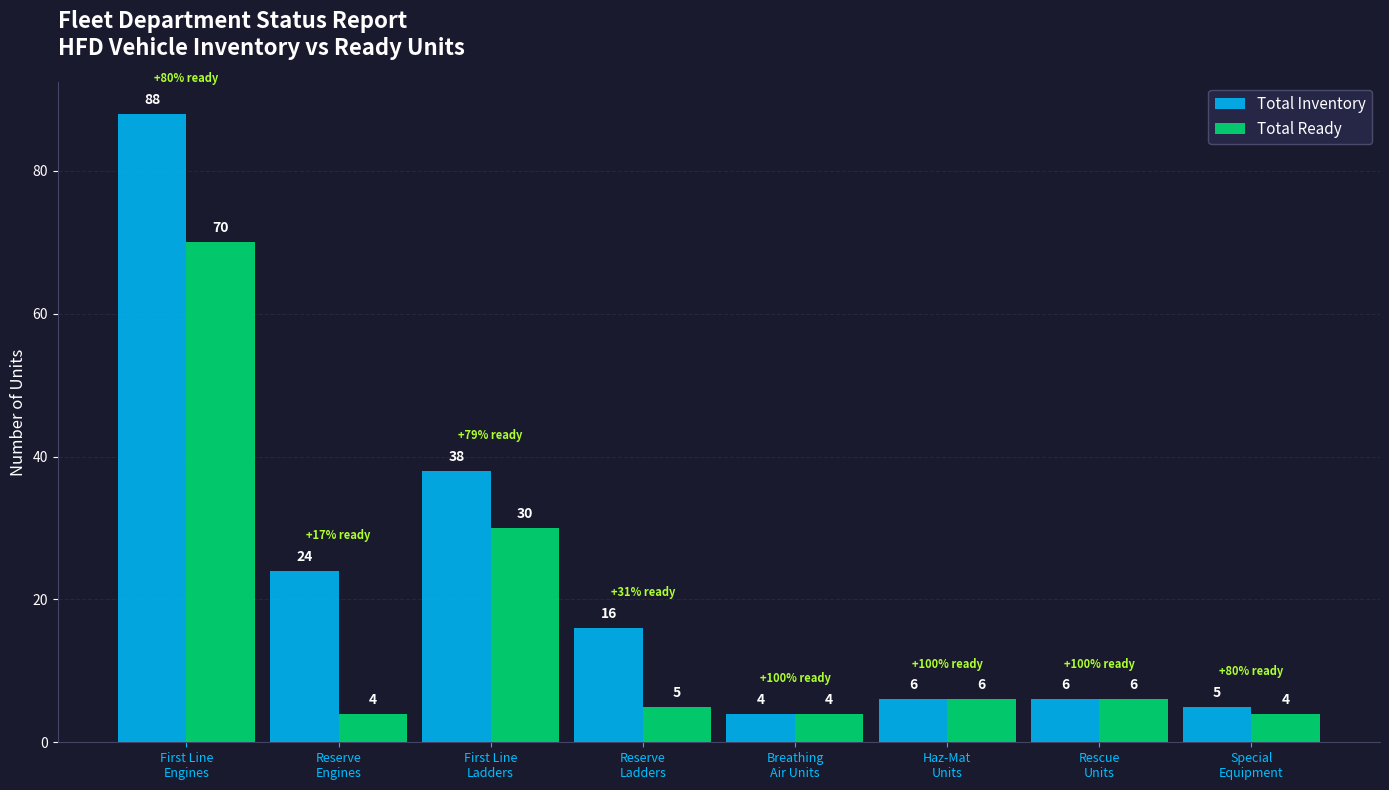

What is the total value across all series at Reserve
Ladders?

21